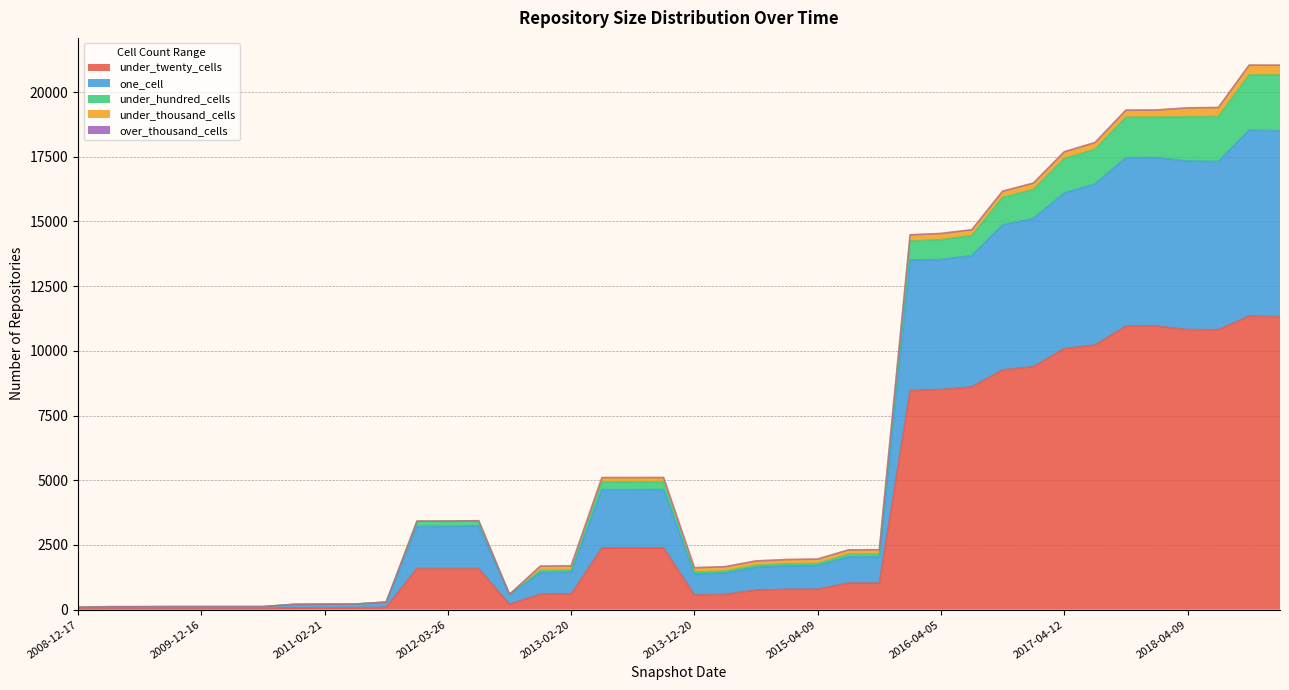

What is the total value across all series at 2011-02-21?

213